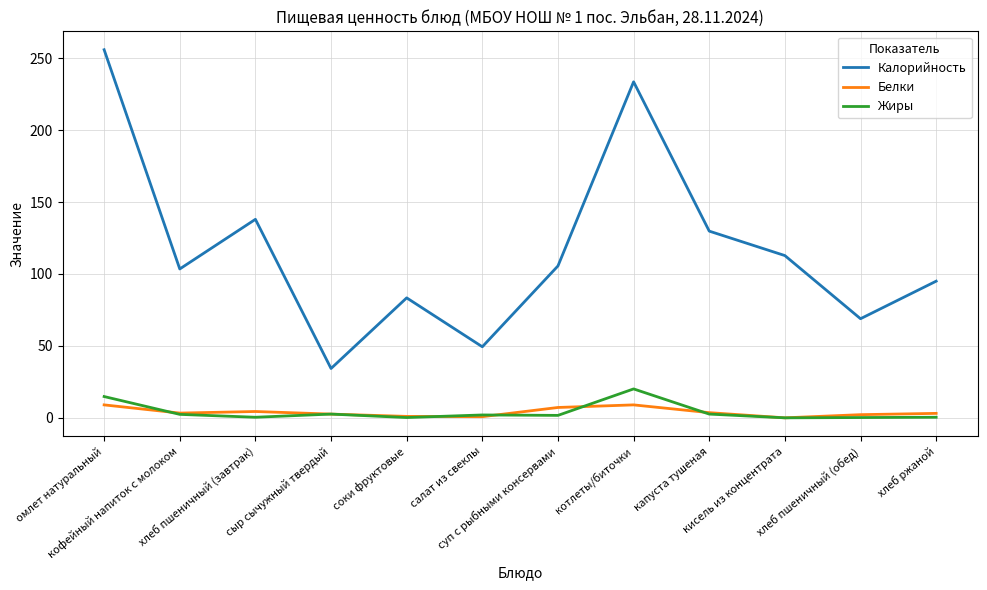

List the series in order of their peak value, highest first.

Калорийность, Жиры, Белки